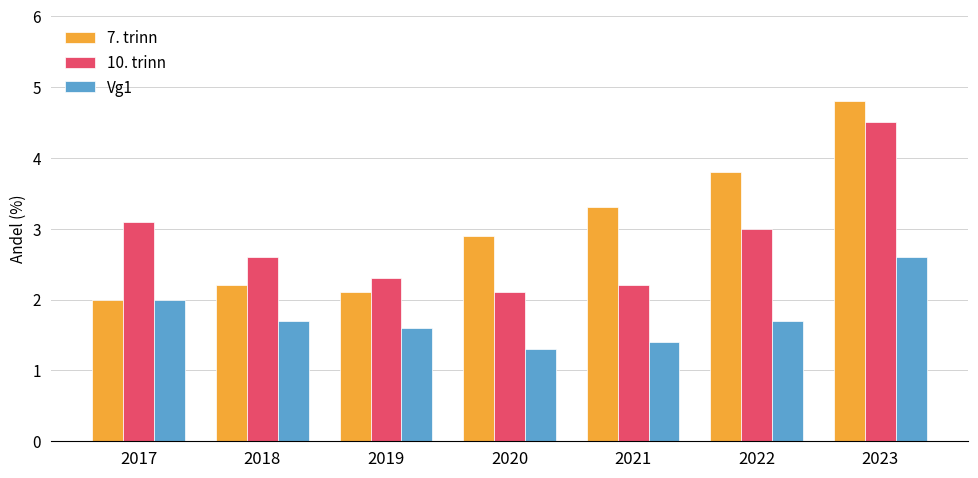

Reading right to left, list all the values displayed in this chart.

7. trinn: 2023=4.8	2022=3.8	2021=3.3	2020=2.9	2019=2.1	2018=2.2	2017=2.0
10. trinn: 2023=4.5	2022=3.0	2021=2.2	2020=2.1	2019=2.3	2018=2.6	2017=3.1
Vg1: 2023=2.6	2022=1.7	2021=1.4	2020=1.3	2019=1.6	2018=1.7	2017=2.0